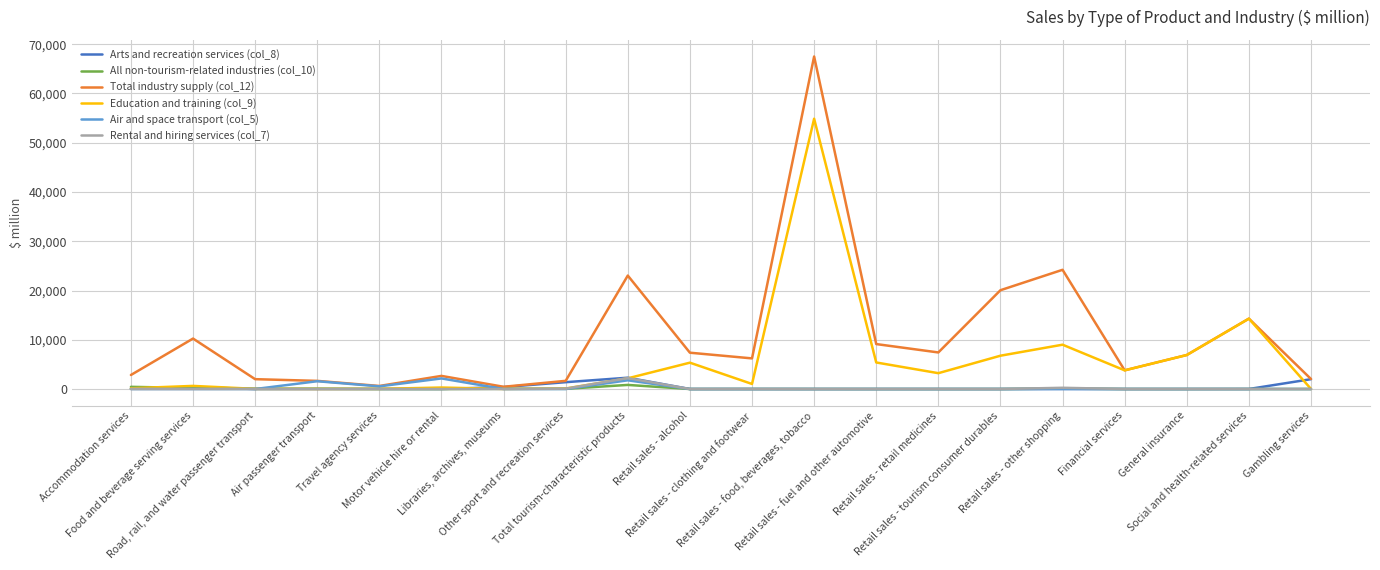

What is the greatest value displayed?

67504